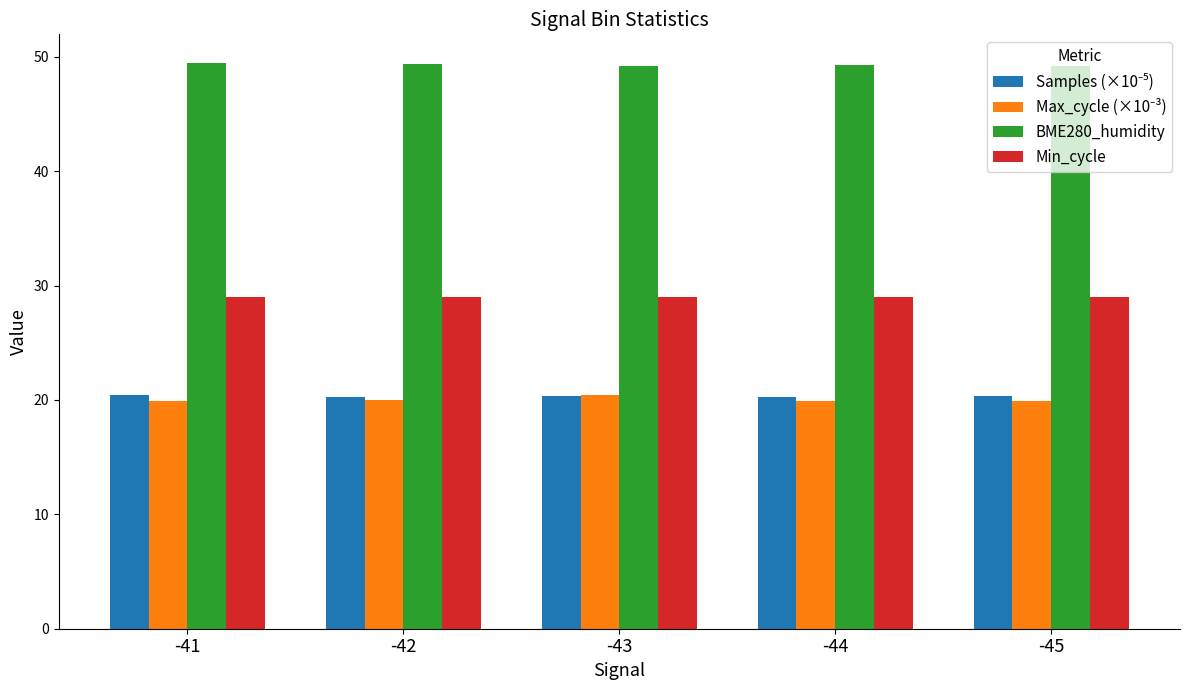

What is the smallest value displayed?

19.9